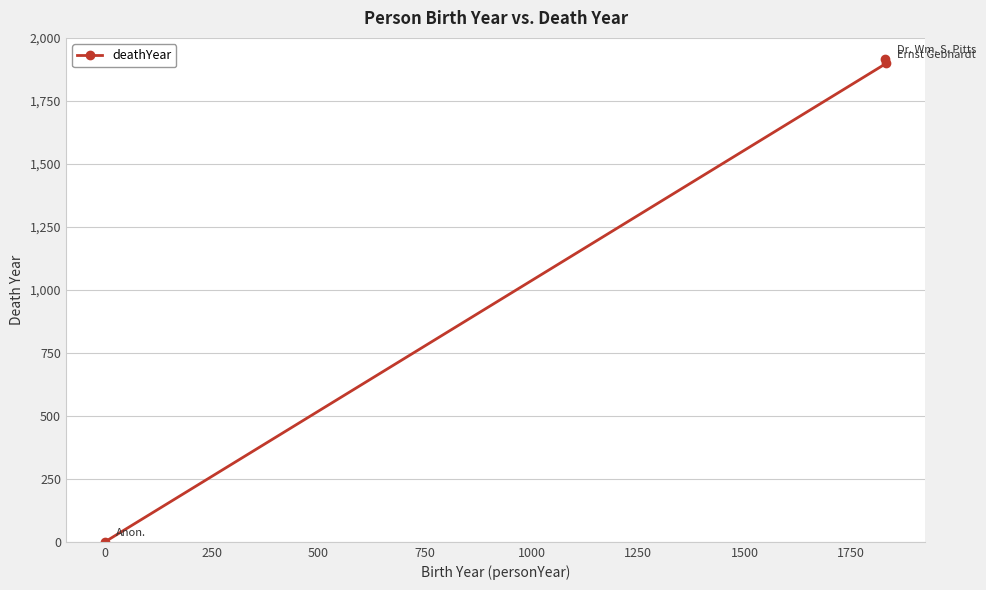

Reading left to right, what are all the values shown in this chart?

0	1918	1899